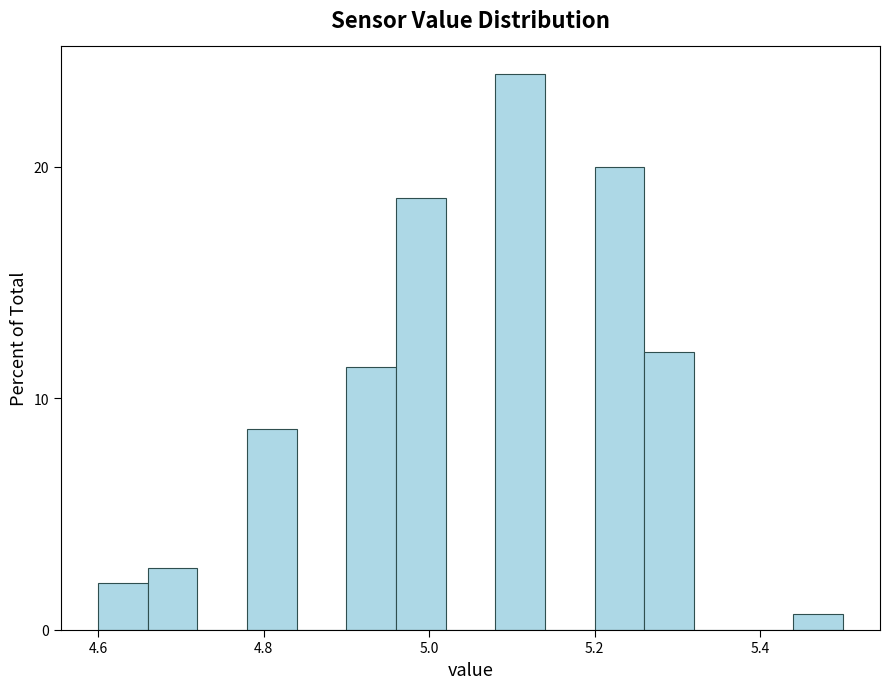

Around what value on the x-axis is the tallest bar? Give the approximate position of its centre, as read against the axis.

5.12